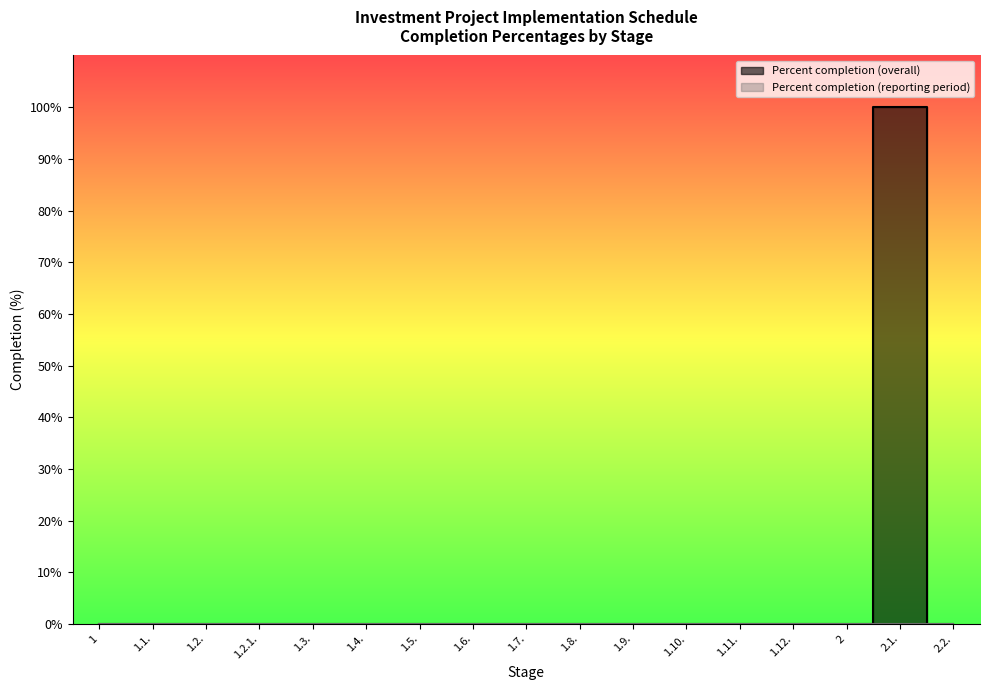

List the labels in order of value, largest first.

2.1., 1, 1.1., 1.2., 1.2.1., 1.3., 1.4., 1.5., 1.6., 1.7., 1.8., 1.9., 1.10., 1.11., 1.12., 2, 2.2.